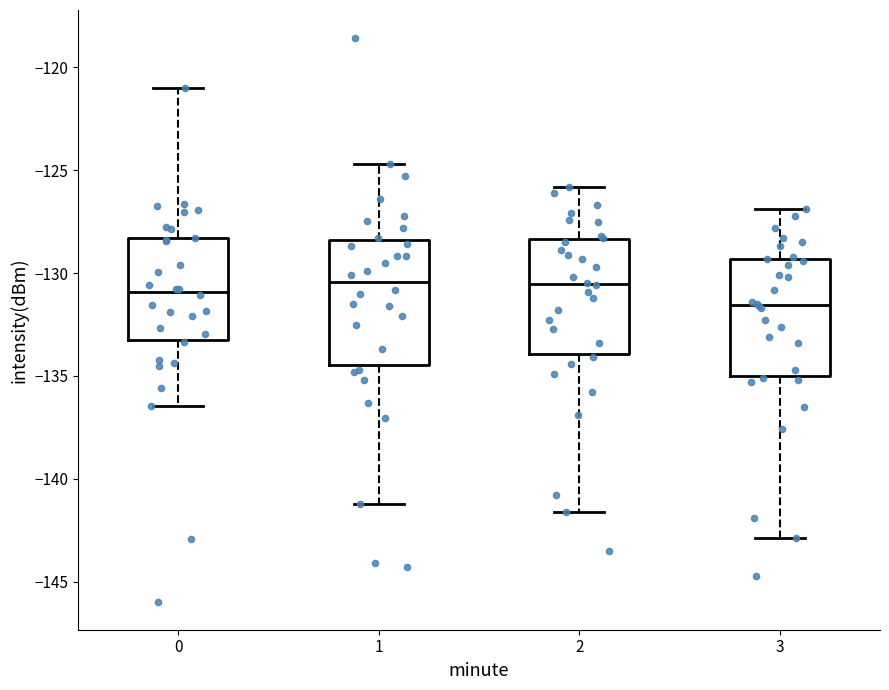

Where does the median line of the box at x = 1 sit on the y-axis? The values are not printed on the chart, so give them approximately, as read against the axis.

-130.5